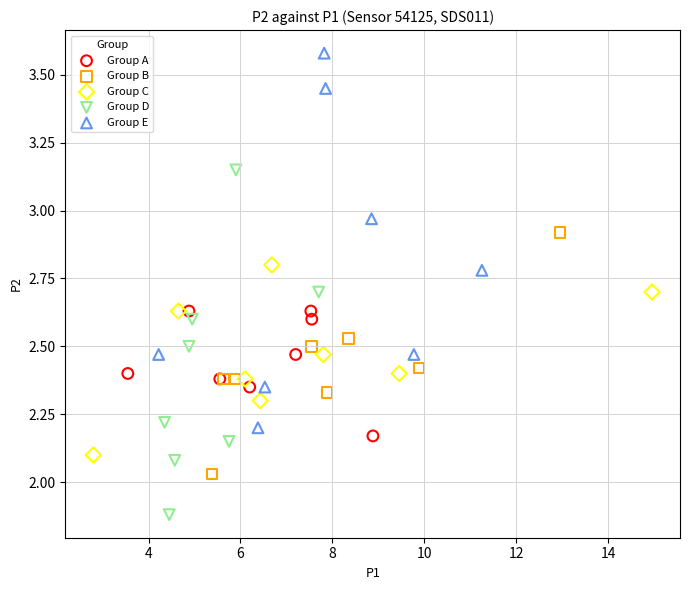

Which series has the largest Y range (max minus min)?

Group E